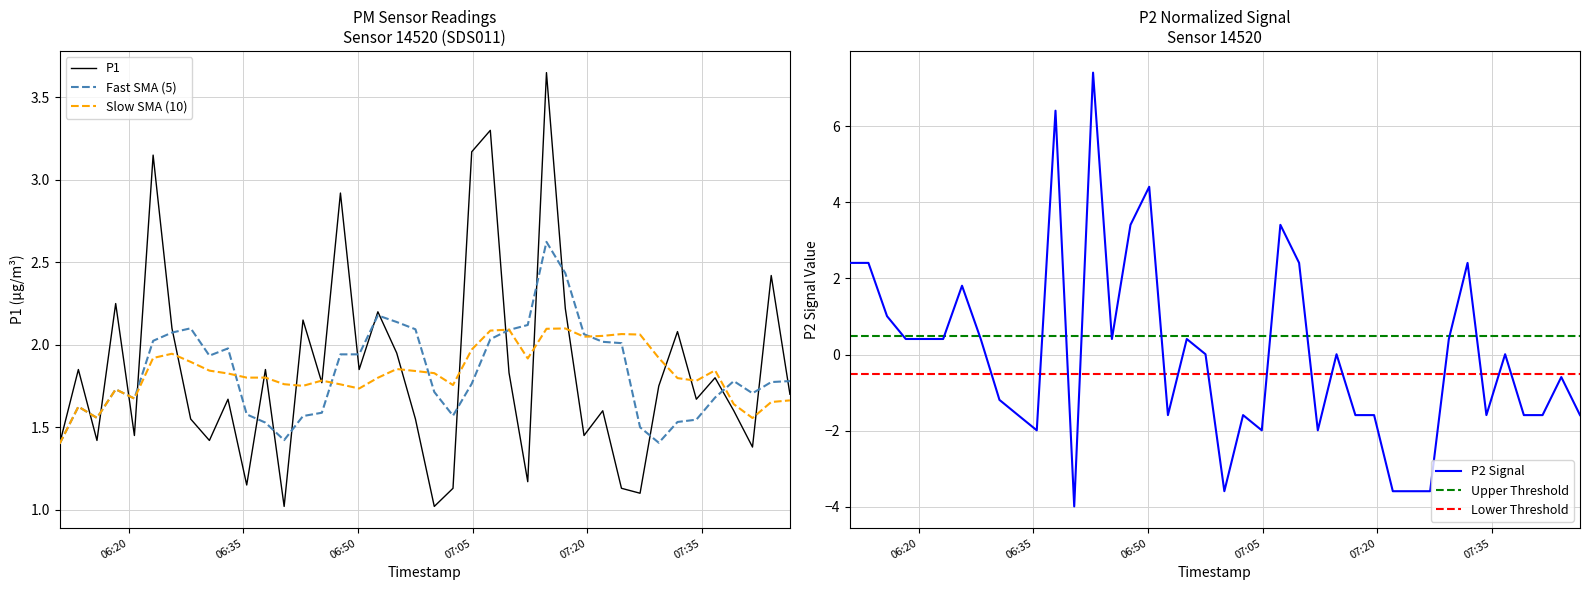

Where is the first local maximum for P1?

2023-06-24T06:13:24